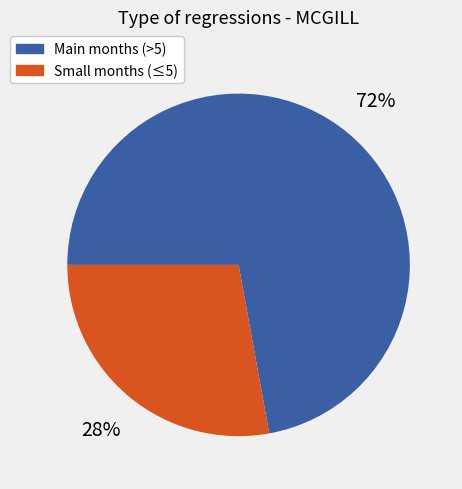

Is there any slice that represents more than half of the pie?

Yes